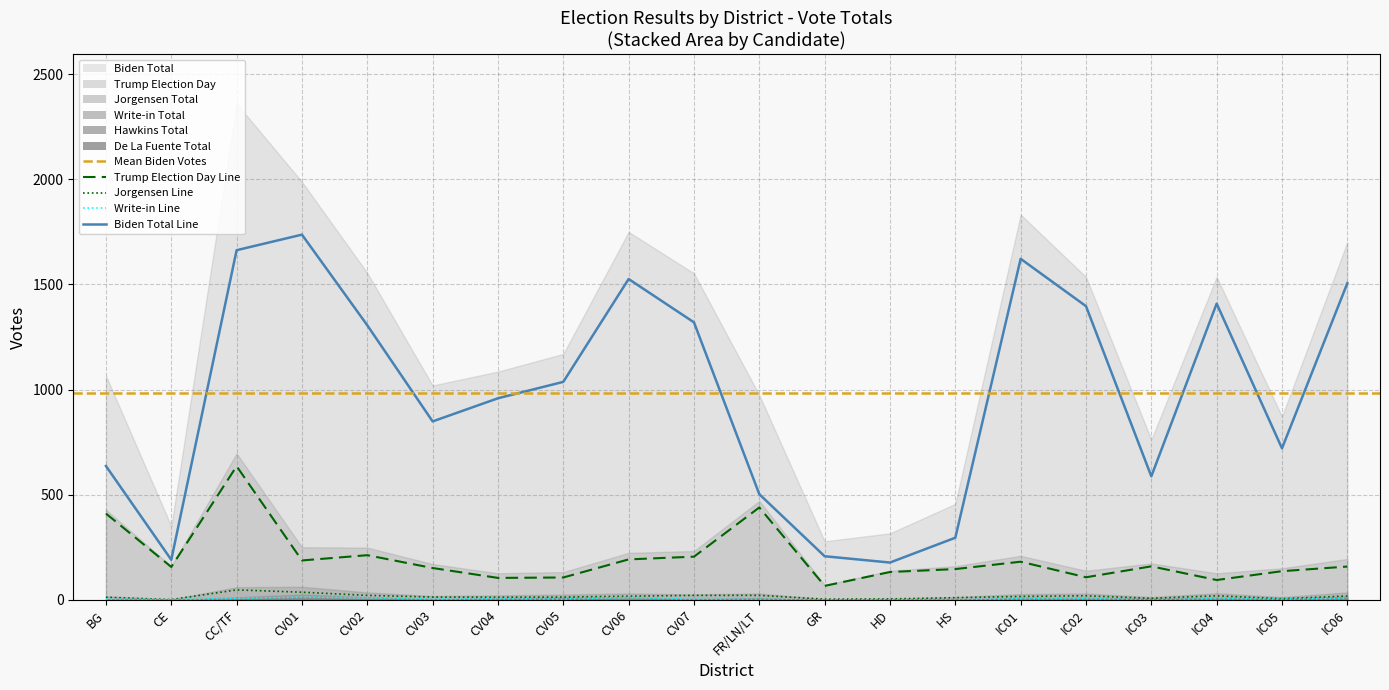

True or false: Write-in Total has more than 0 interior local peaks.

True